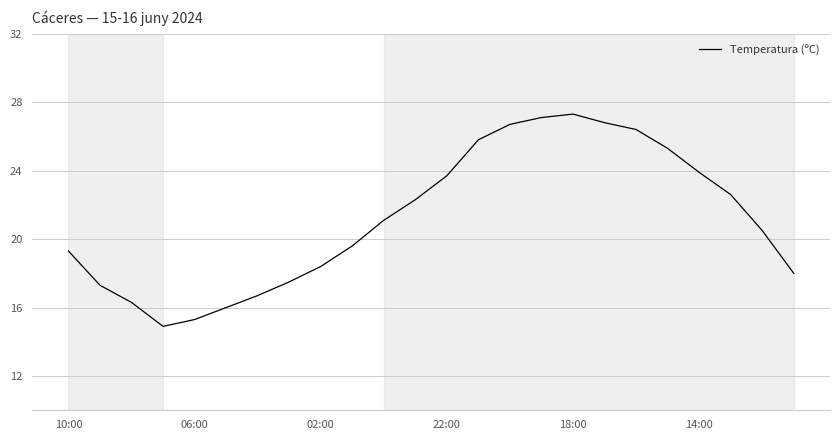

What is the greatest value displayed?

27.3